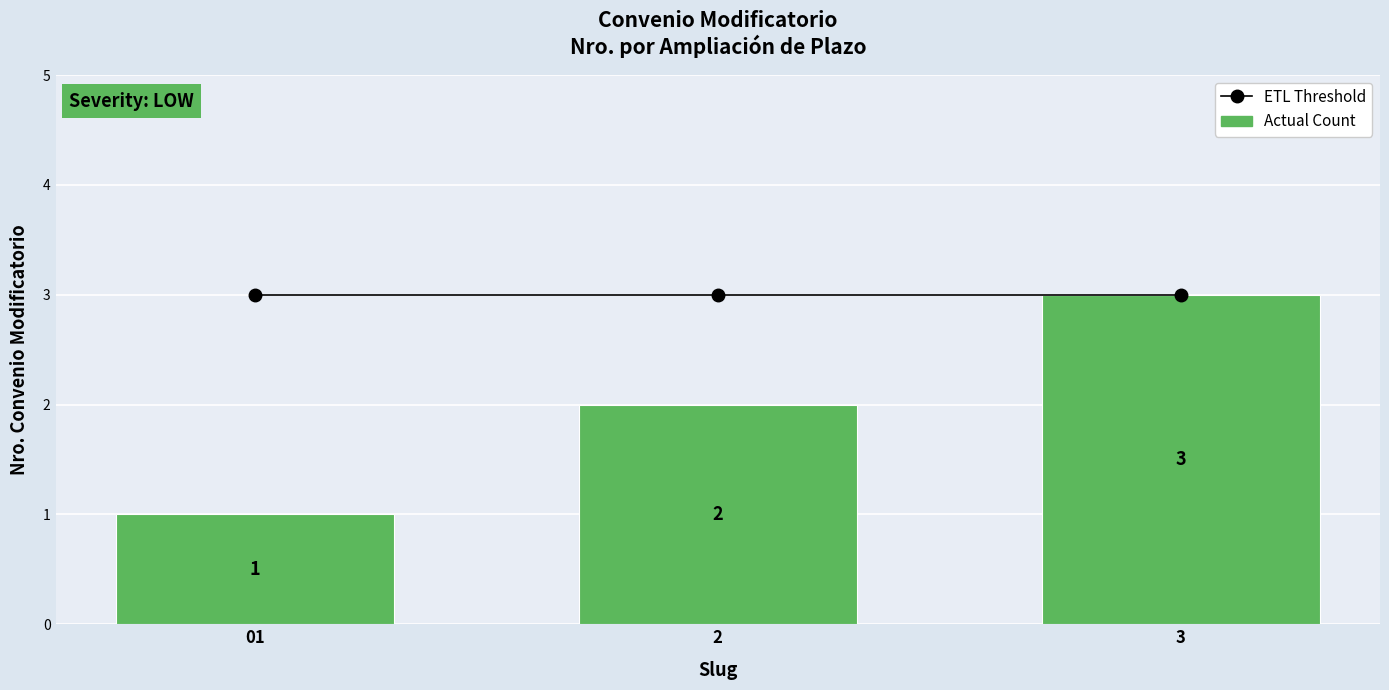

Is it true that ETL Threshold equals 3 at 01?

True